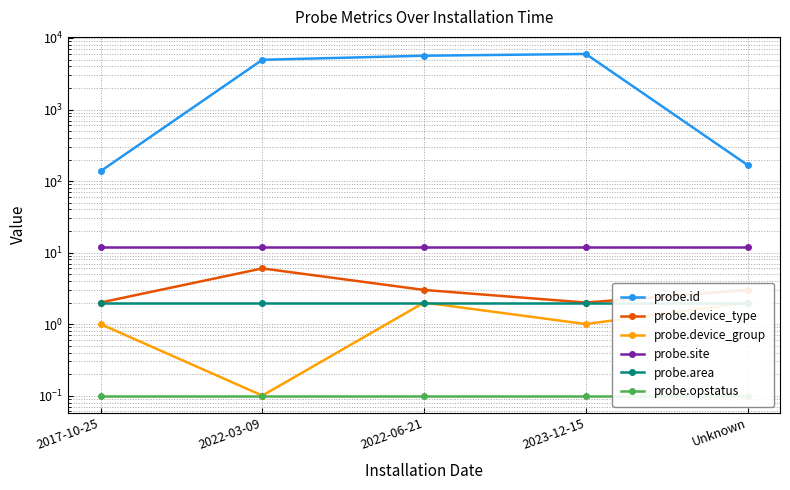

True or false: probe.site has a value of 19.0 at 2022-03-09.

False